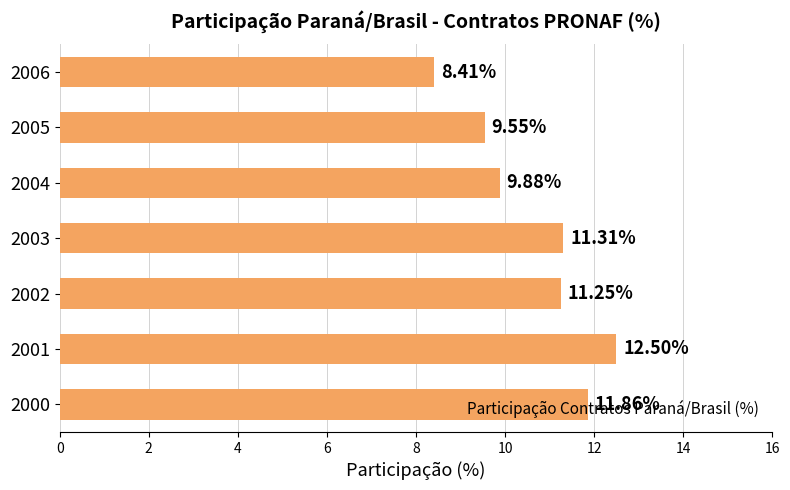

Rank the categories by value from highest to lowest.

2001, 2000, 2003, 2002, 2004, 2005, 2006